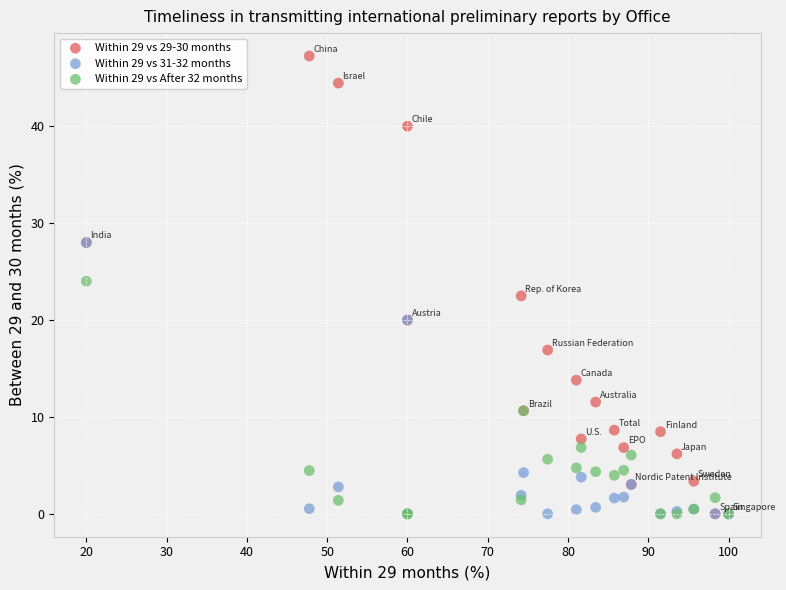

Which series reaches the maximum Y coordinate?

Within 29 vs 29-30 months